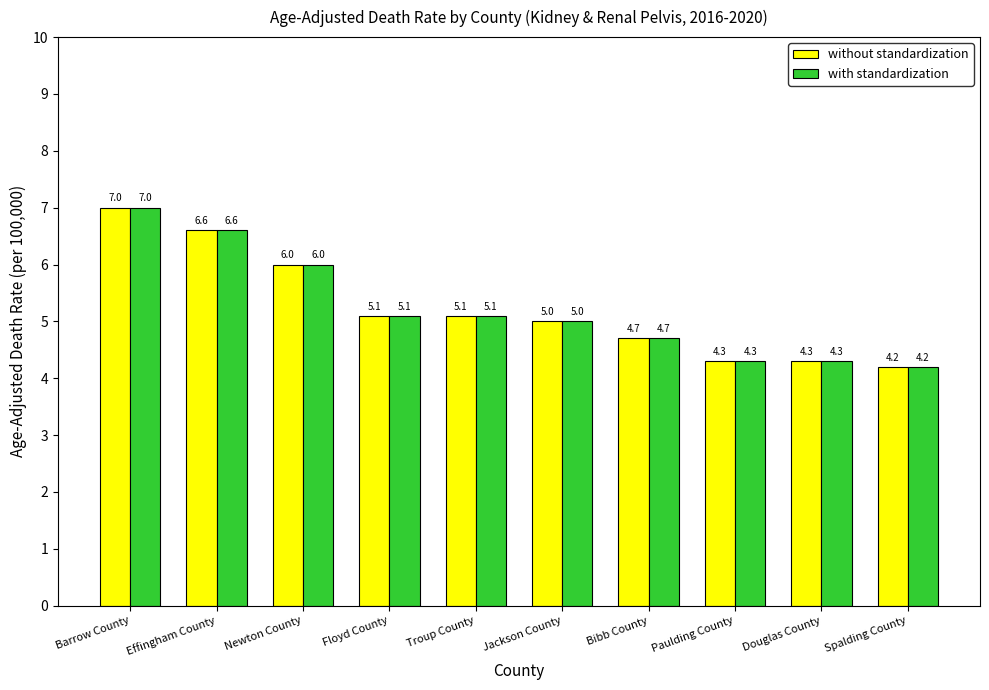

What is the total value across all series at Jackson County?

10.0